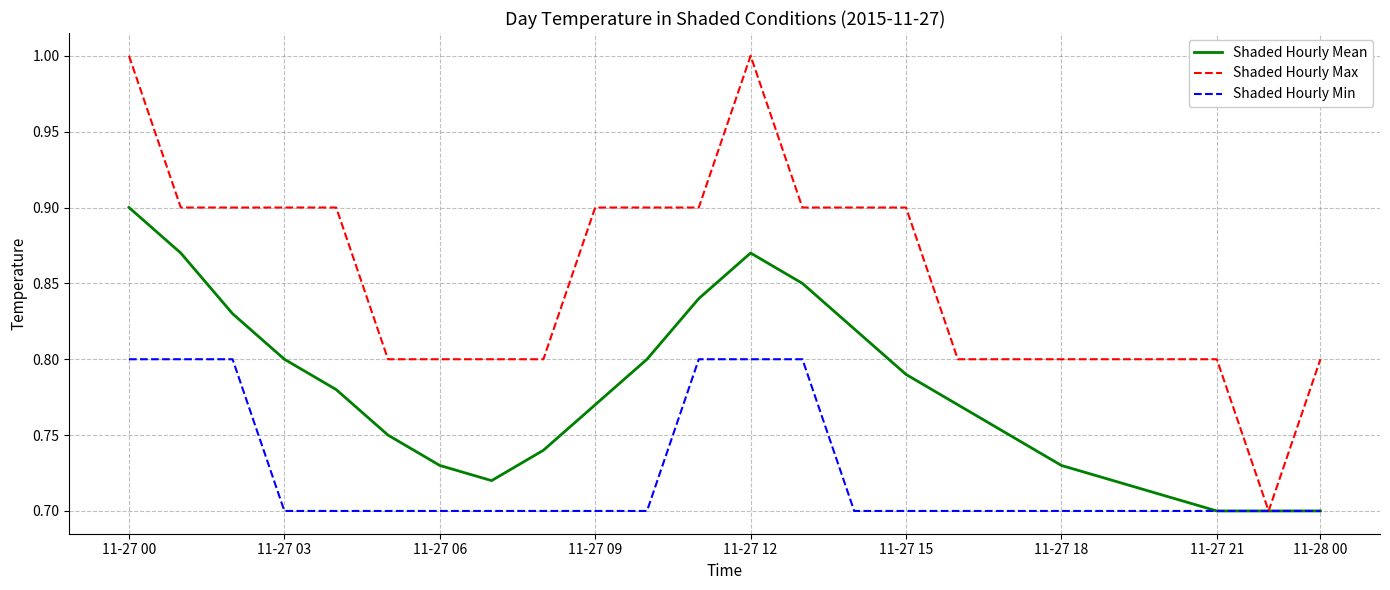

What is the sum of all Shaded Hourly Mean values?

18.6